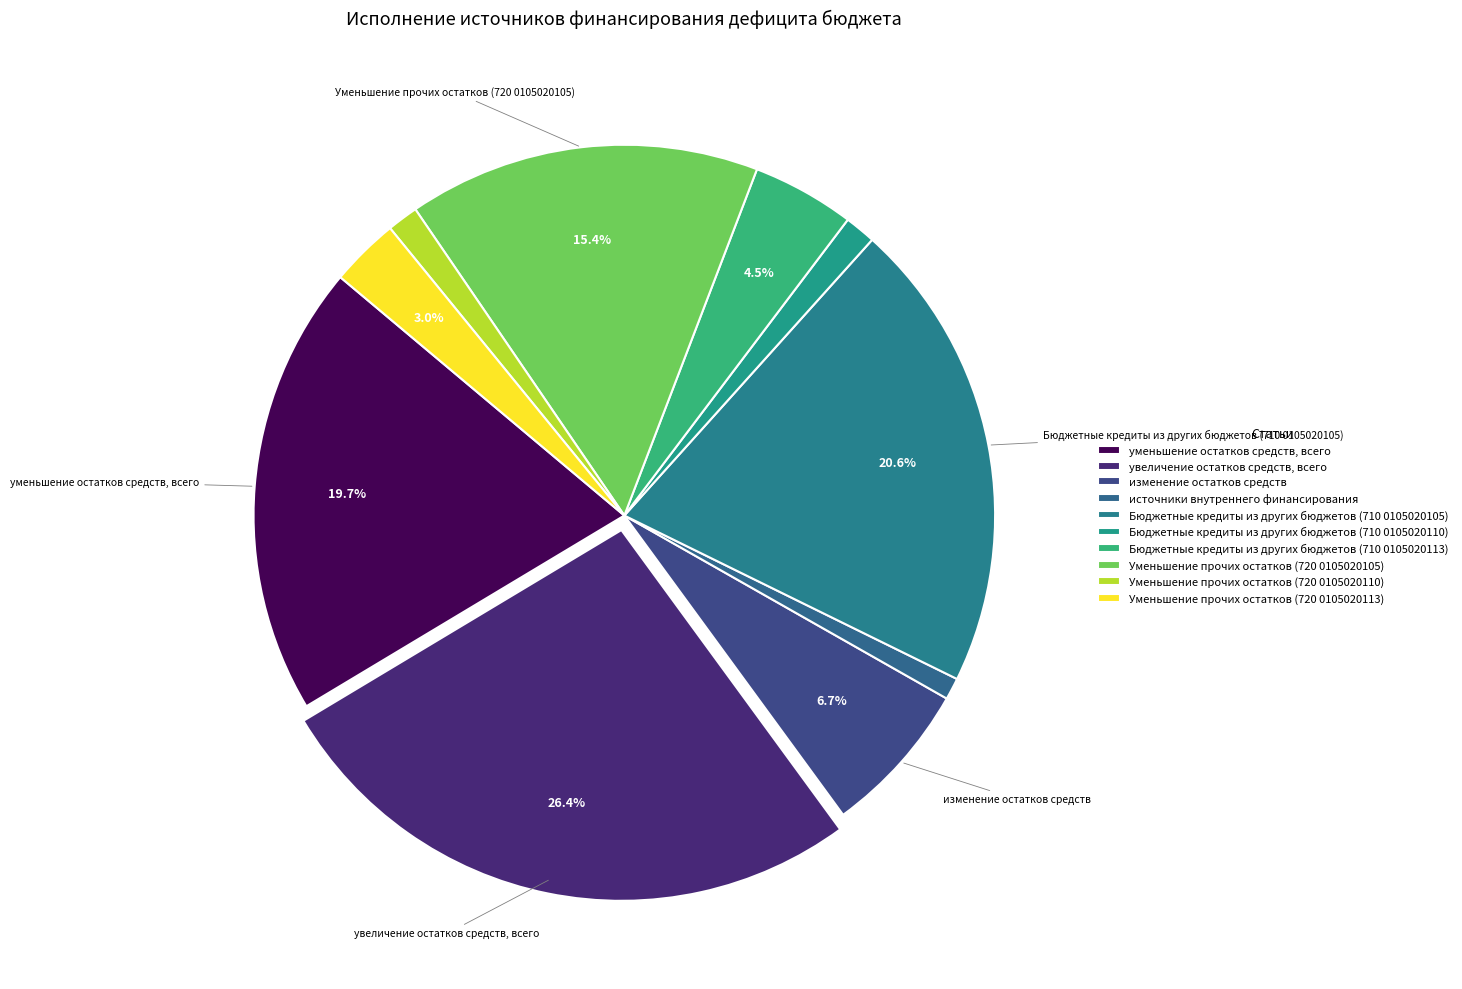

Which has a higher value, Уменьшение прочих остатков (720 0105020105) or увеличение остатков средств, всего?

увеличение остатков средств, всего